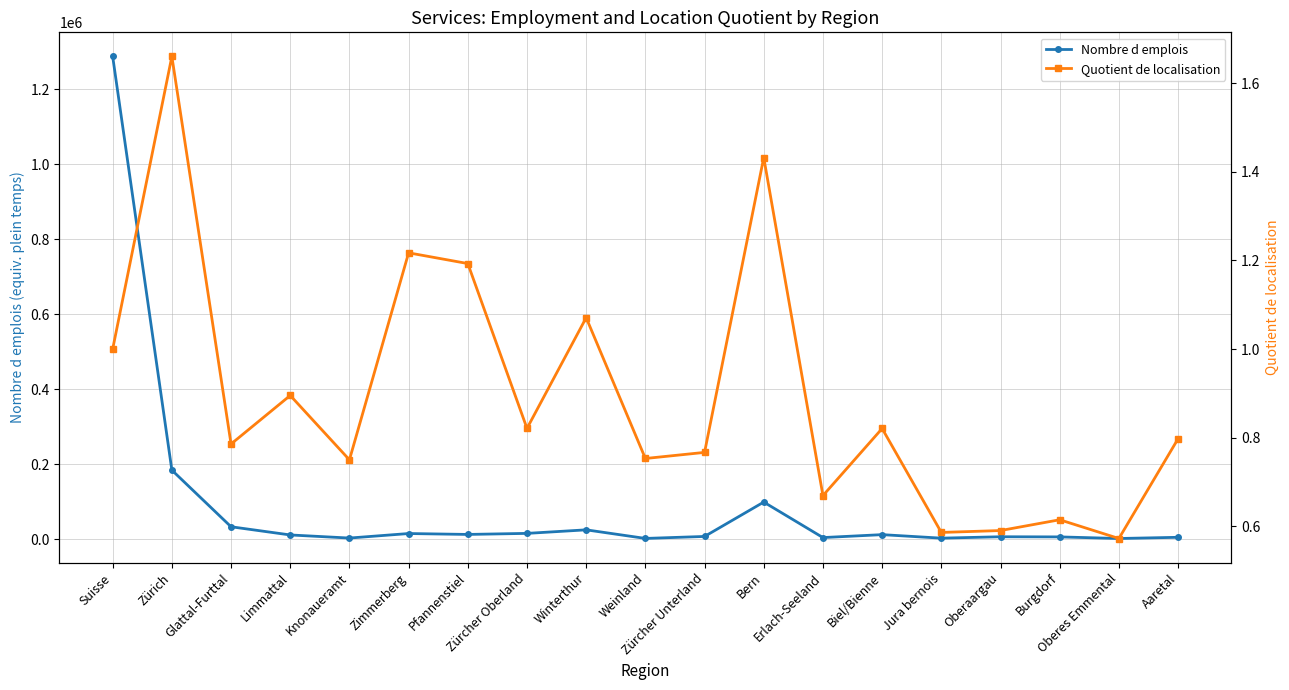

What position from the right is Oberes Emmental?

2